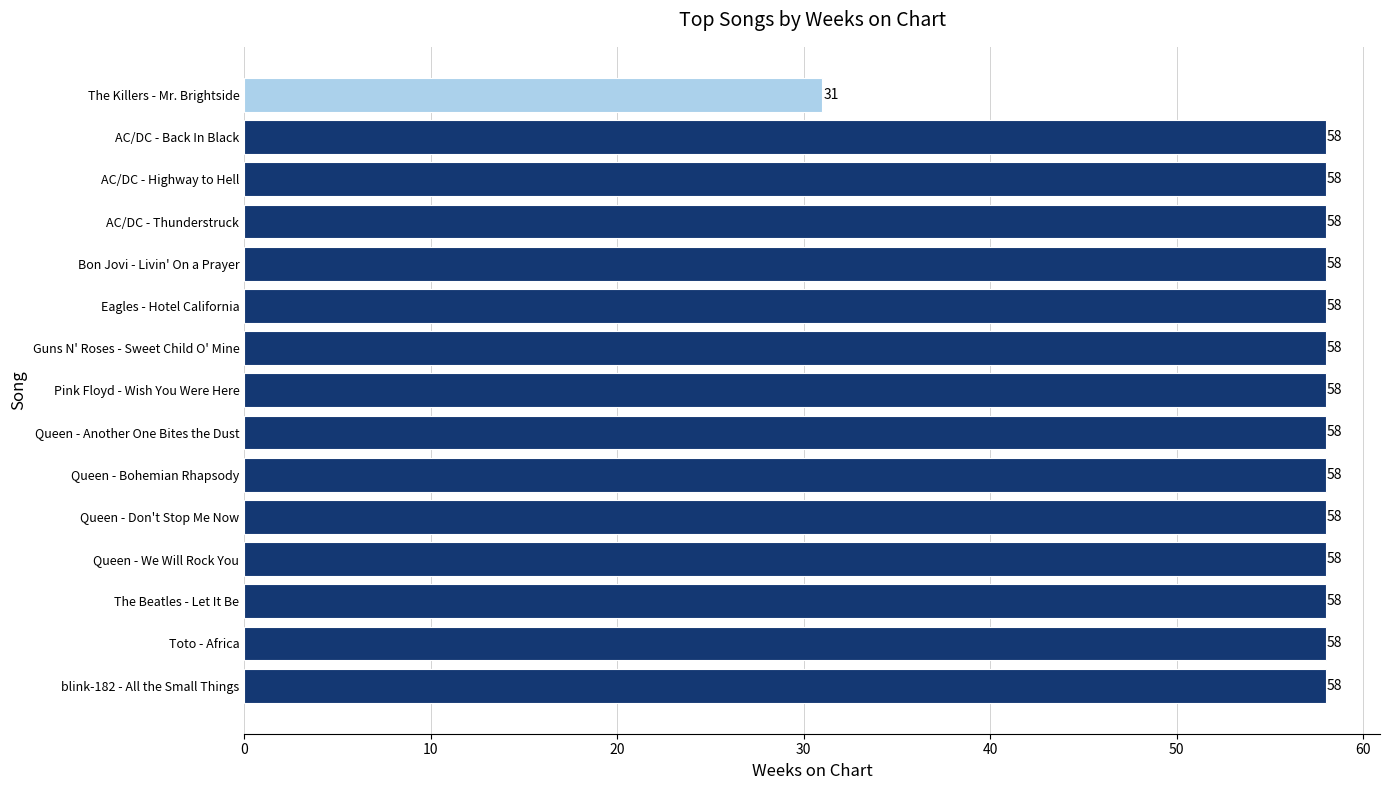

Is it true that the value at Bon Jovi - Livin' On a Prayer is 29?

False